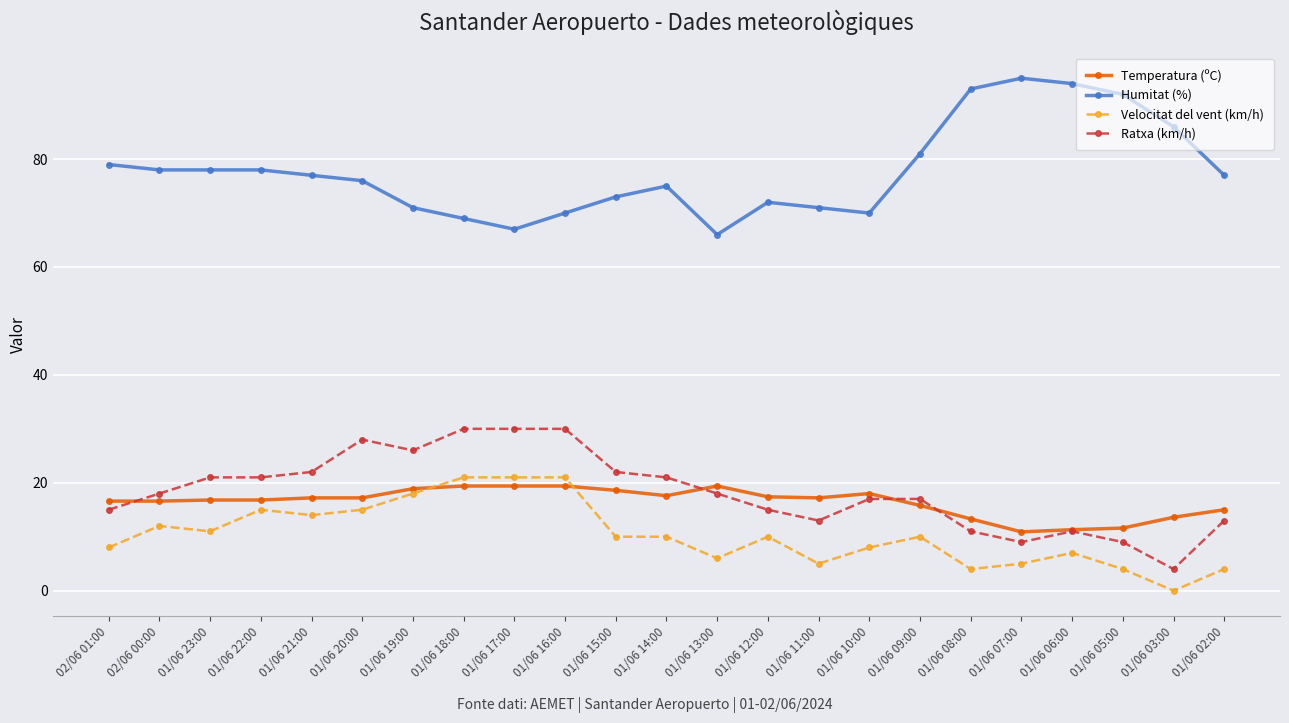

What is the average value of the Humitat (%) series?

77.7